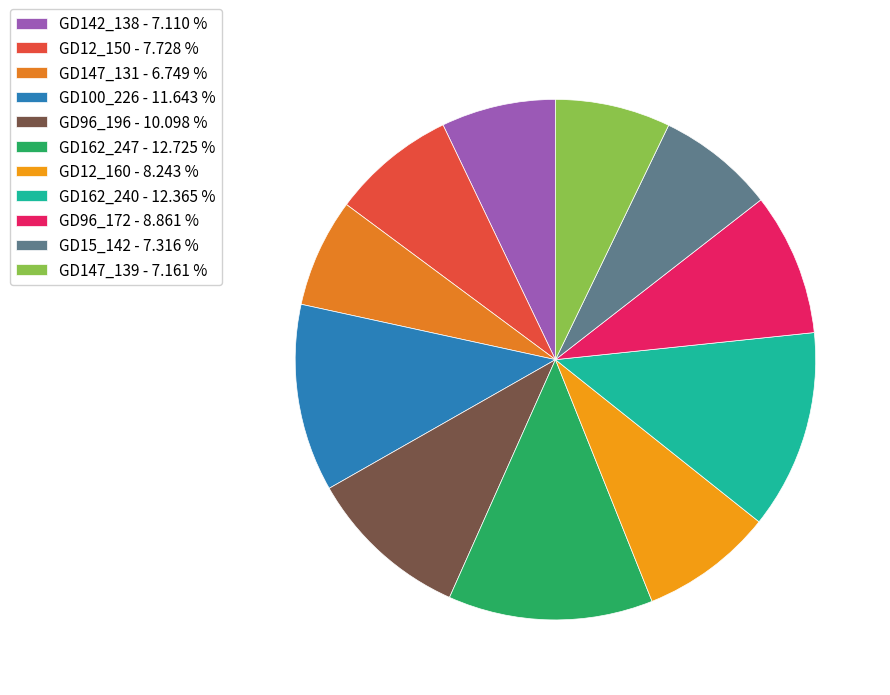

Does any single category account for the majority?

No